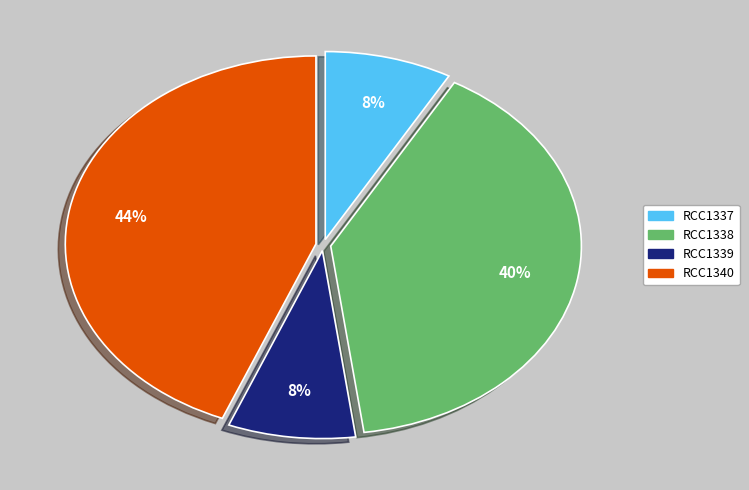

To the nearest percent, what is the average slice percentage?

25%